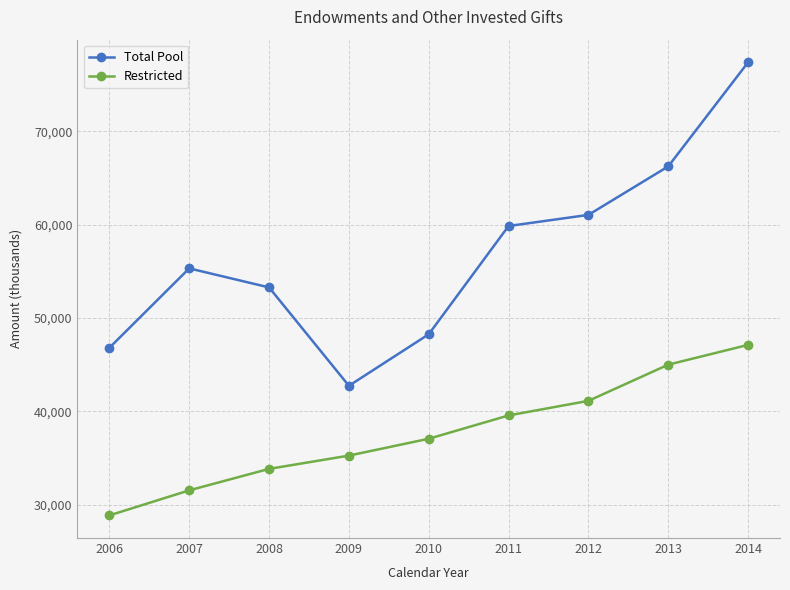

True or false: Total Pool and Restricted cross at least once.

False